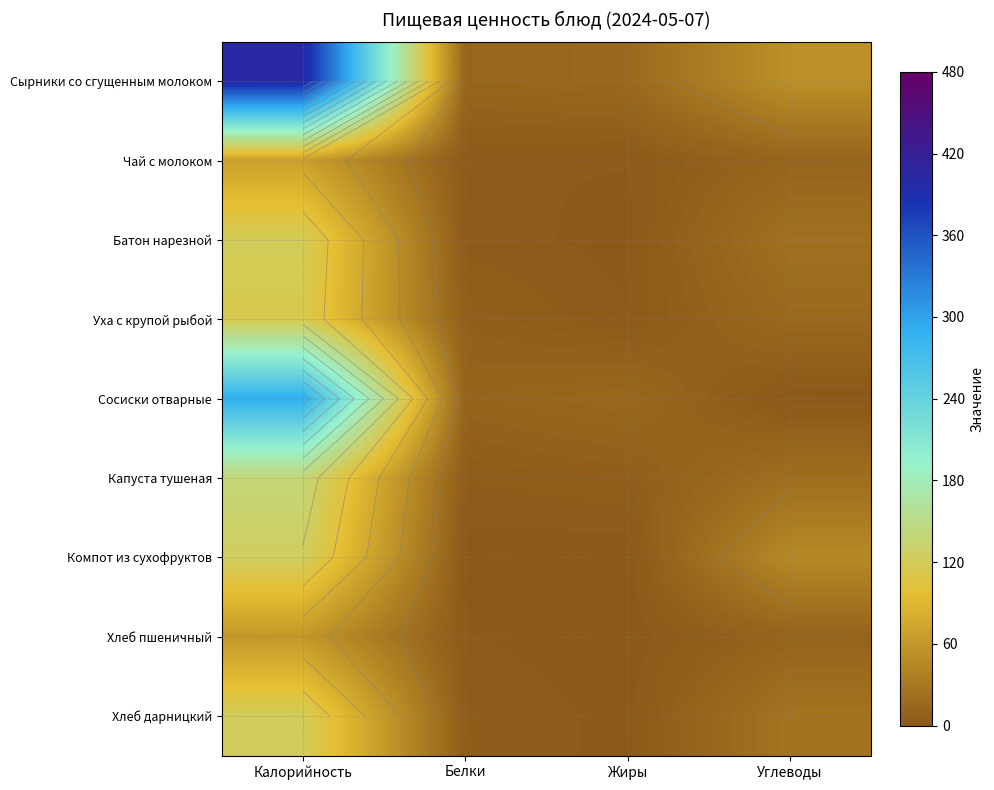

What is the sum of the Уха с крупой рыбой values at Жиры and Углеводы?

18.0